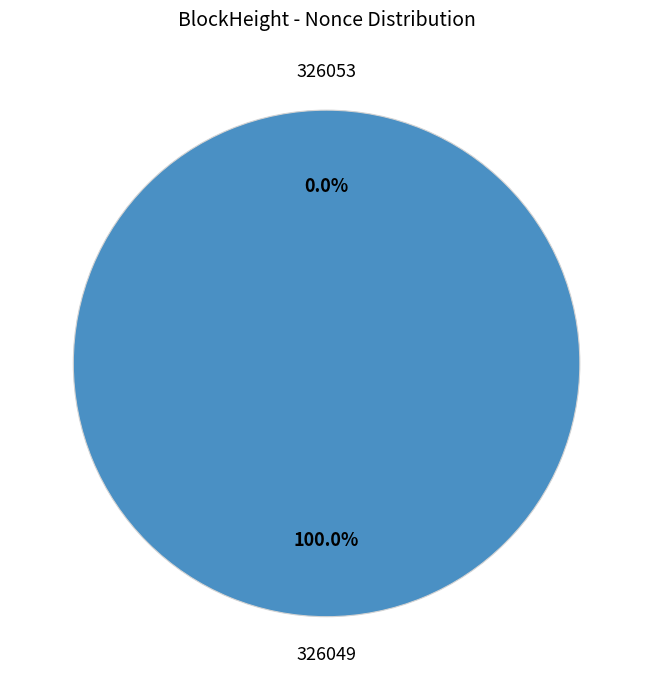

Does any single category account for the majority?

Yes